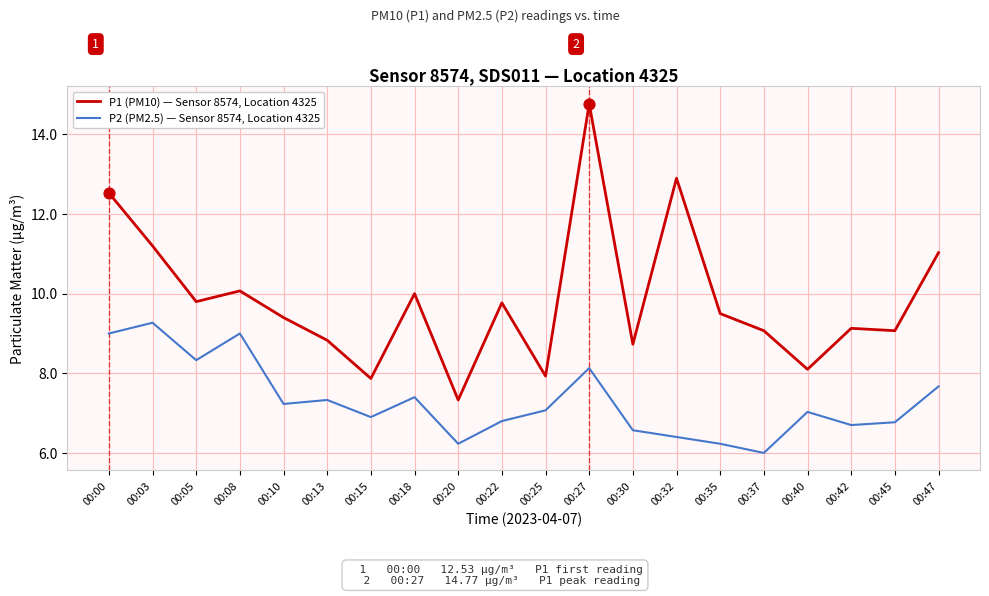

What is the total value across all series at 00:22?

16.6